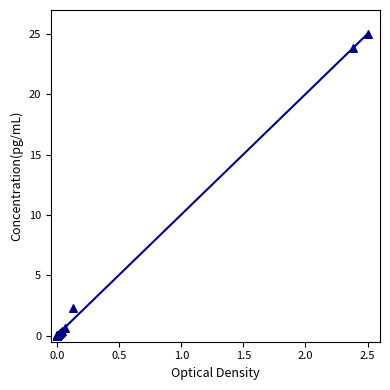

What Y value in the scatter plot is closest to 12?

2.3